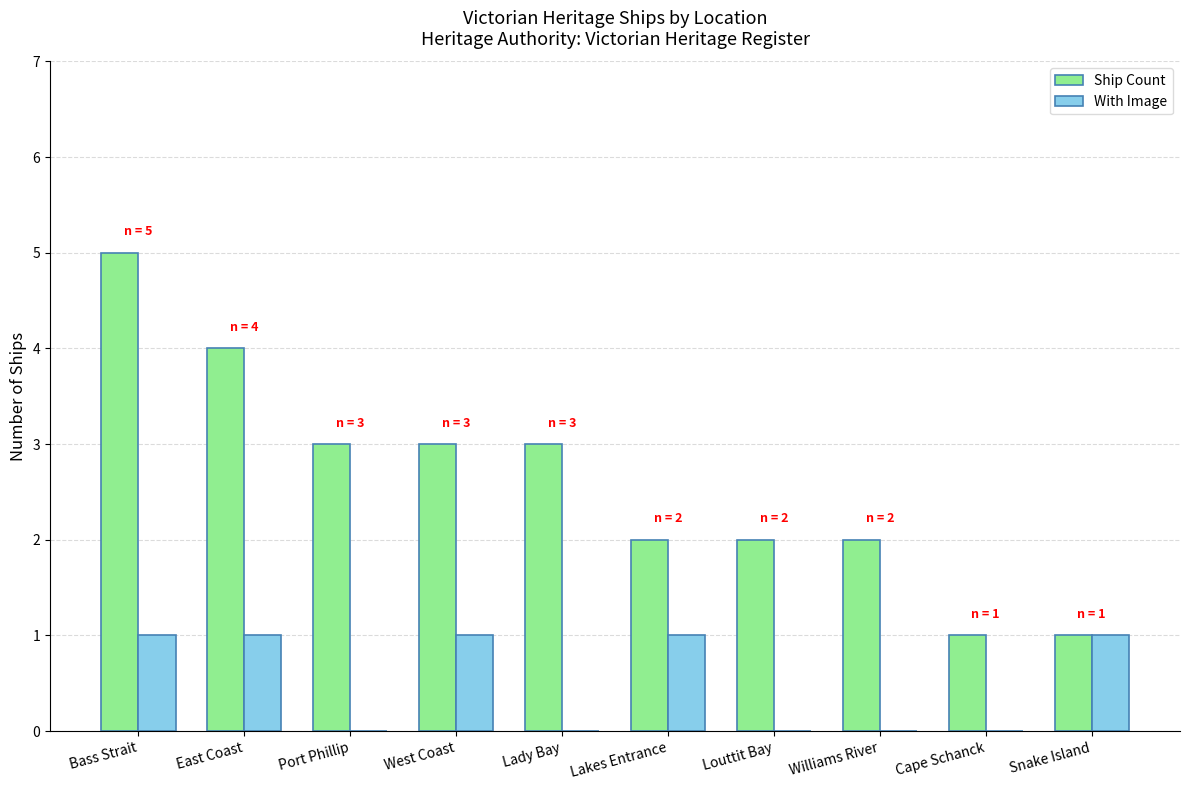

Reading right to left, transcribe all the data shown in this chart.

Ship Count: 1	1	2	2	2	3	3	3	4	5
With Image: 1	0	0	0	1	0	1	0	1	1